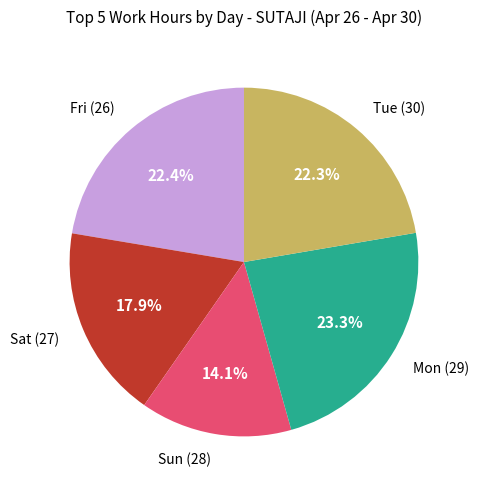

Is there any slice that represents more than half of the pie?

No